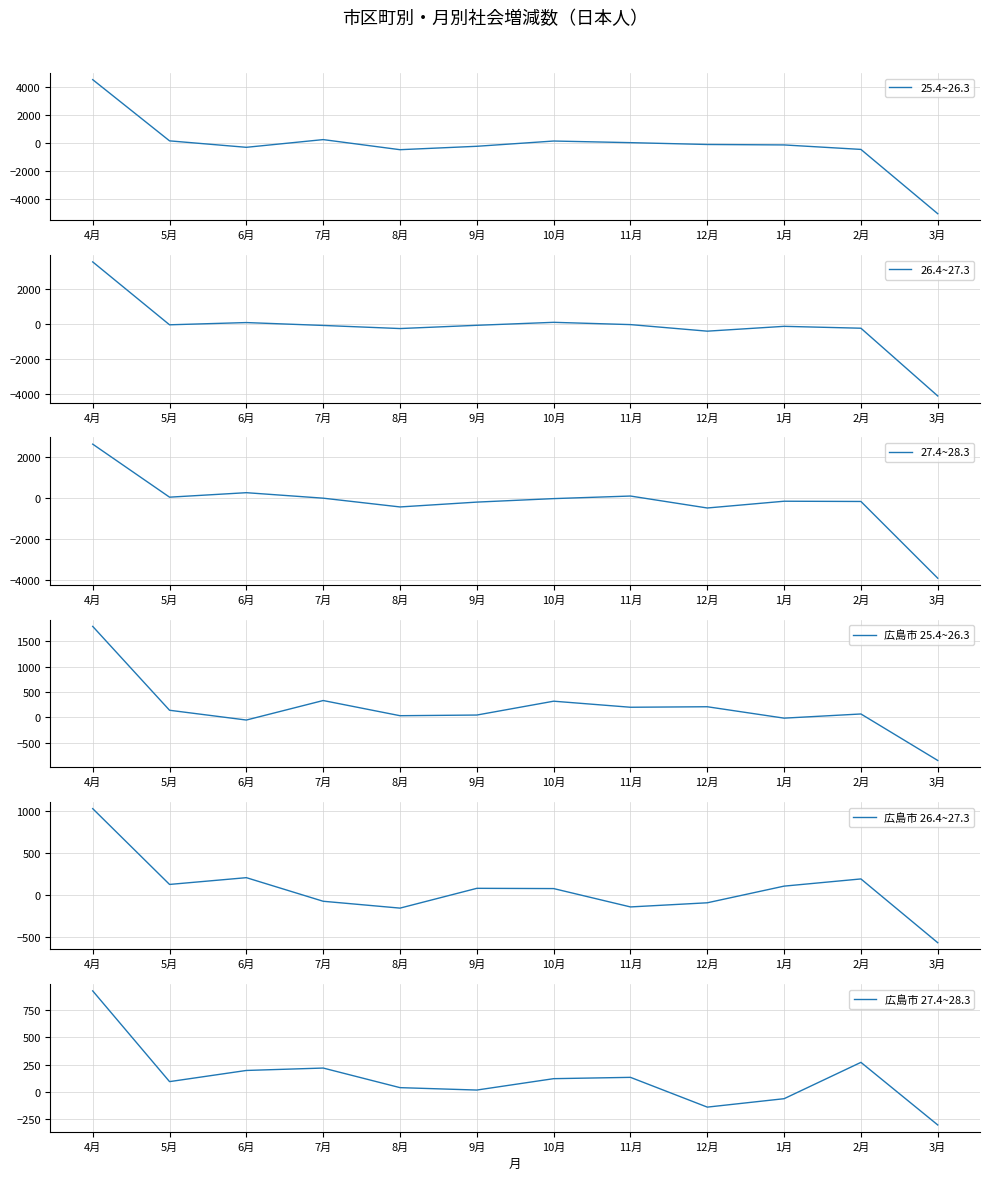

At how many categories does at least one series exceed 4219?

1